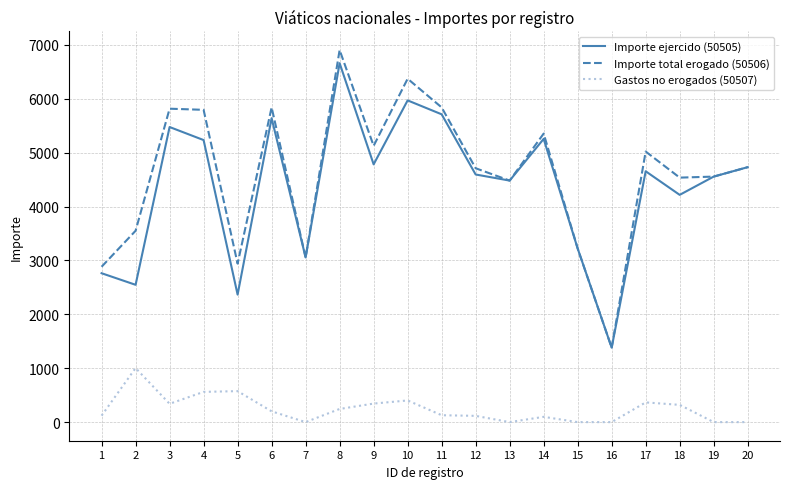

Is the value of Importe ejercido (50505) at 16 greater than the value of Gastos no erogados (50507) at 3?

Yes